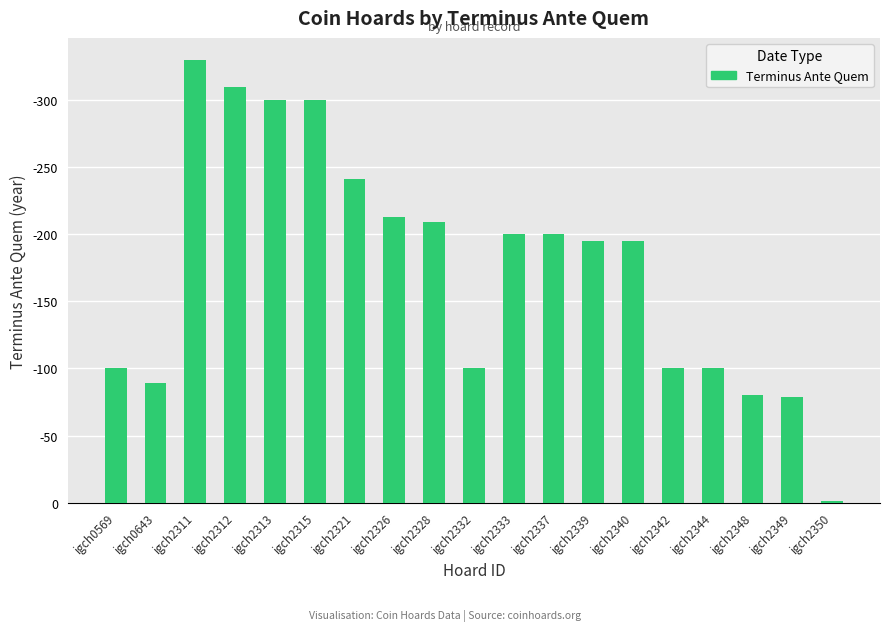

Rank the categories by value from lowest to highest.

igch2350, igch2349, igch2348, igch0643, igch0569, igch2332, igch2342, igch2344, igch2339, igch2340, igch2333, igch2337, igch2328, igch2326, igch2321, igch2313, igch2315, igch2312, igch2311